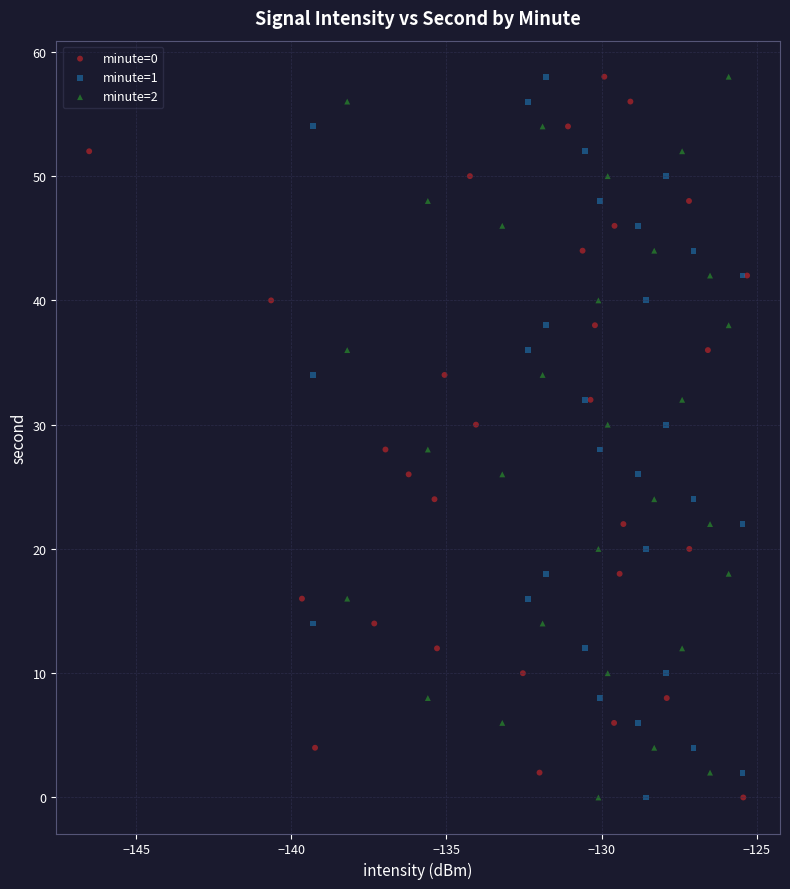

What are all the series names shown in the legend?

minute=0, minute=1, minute=2